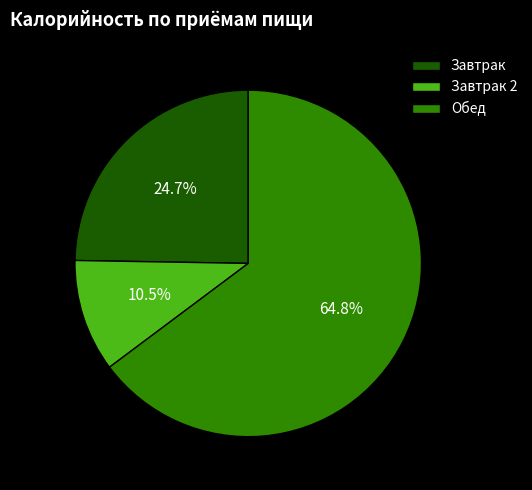

Between Завтрак and Обед, which is larger?

Обед